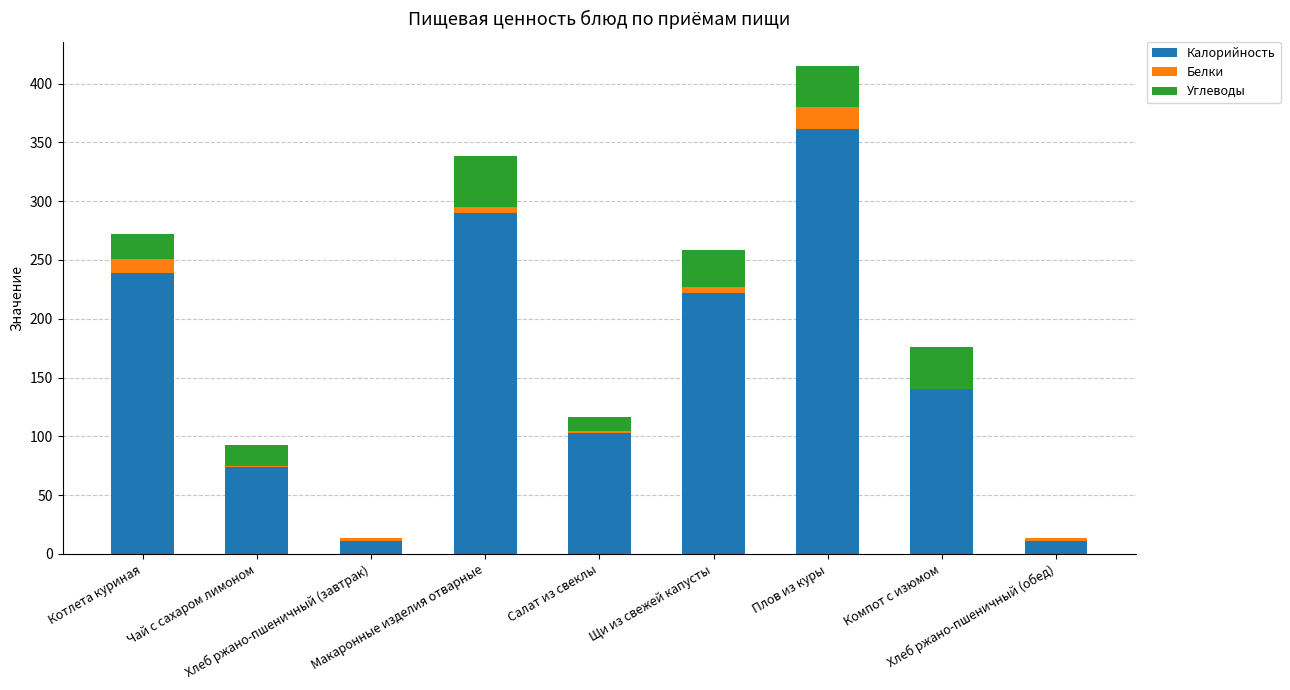

What is the maximum value for Калорийность?

361.7